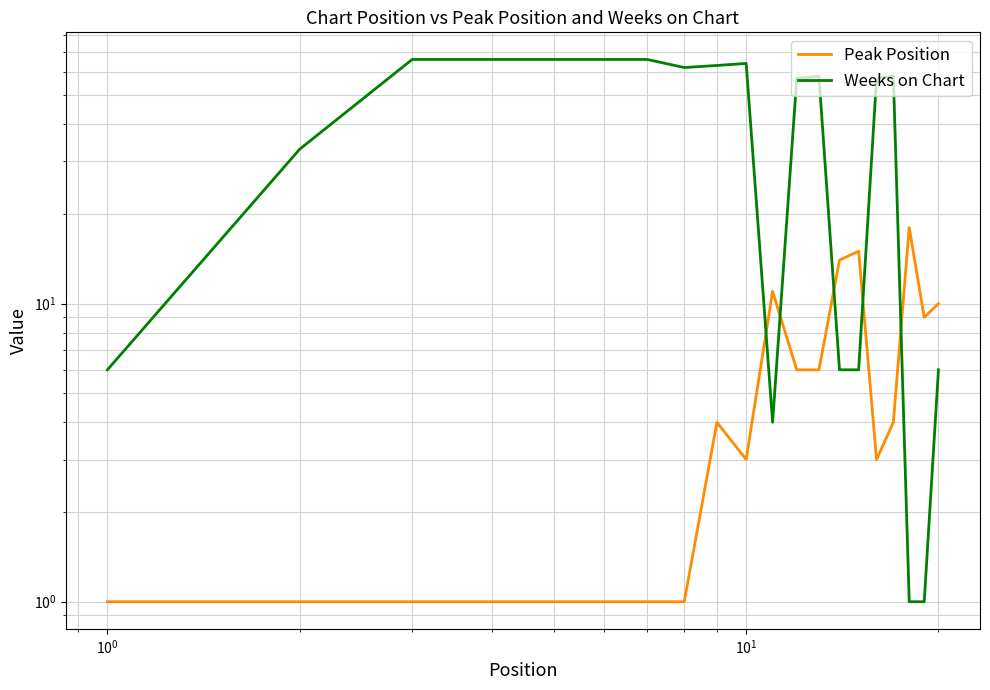

True or false: Weeks on Chart has more than 2 interior local peaks.

True